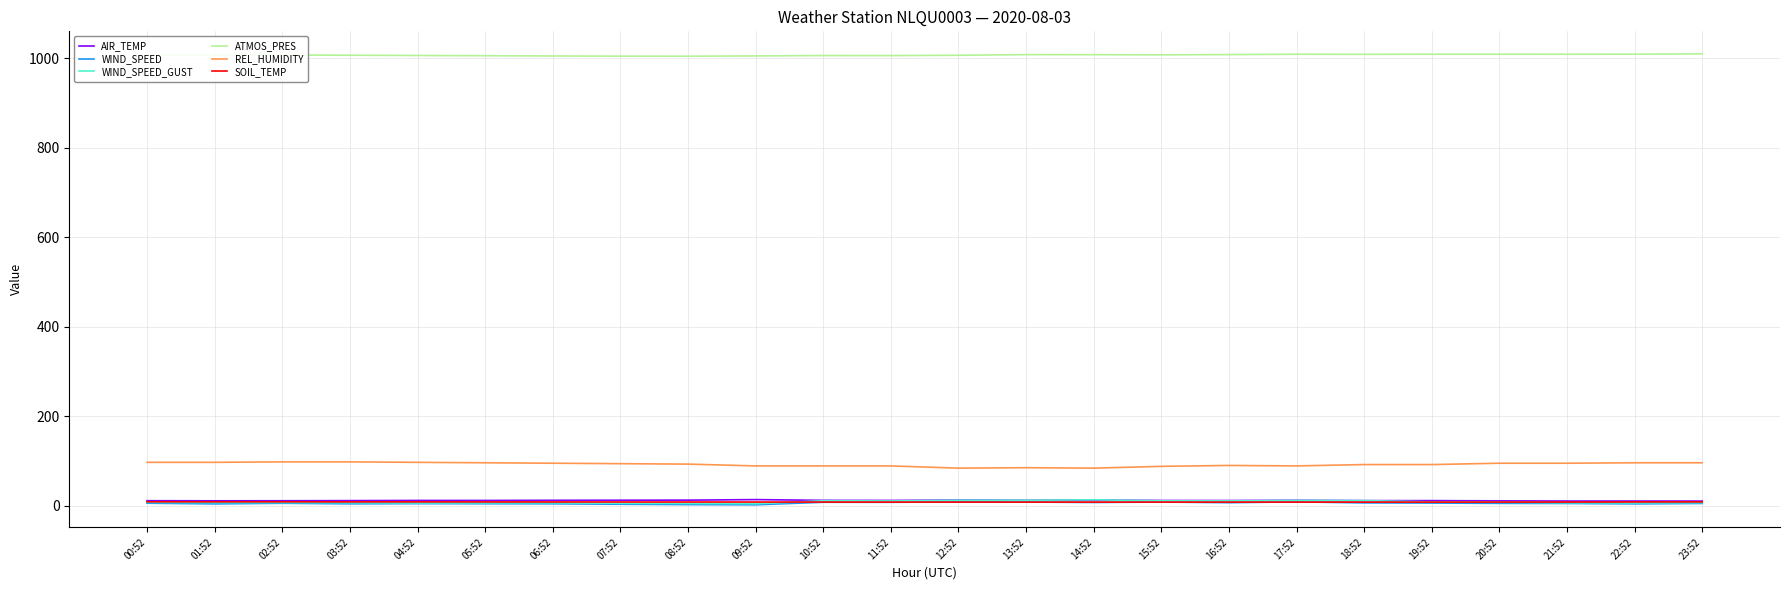

What is the difference between the ATMOS_PRES values at 04:52 and 15:52?

1.5